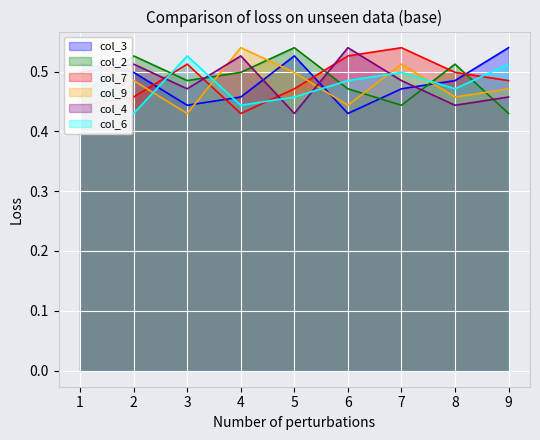

At which category does the chart reach its peak across all series?

9